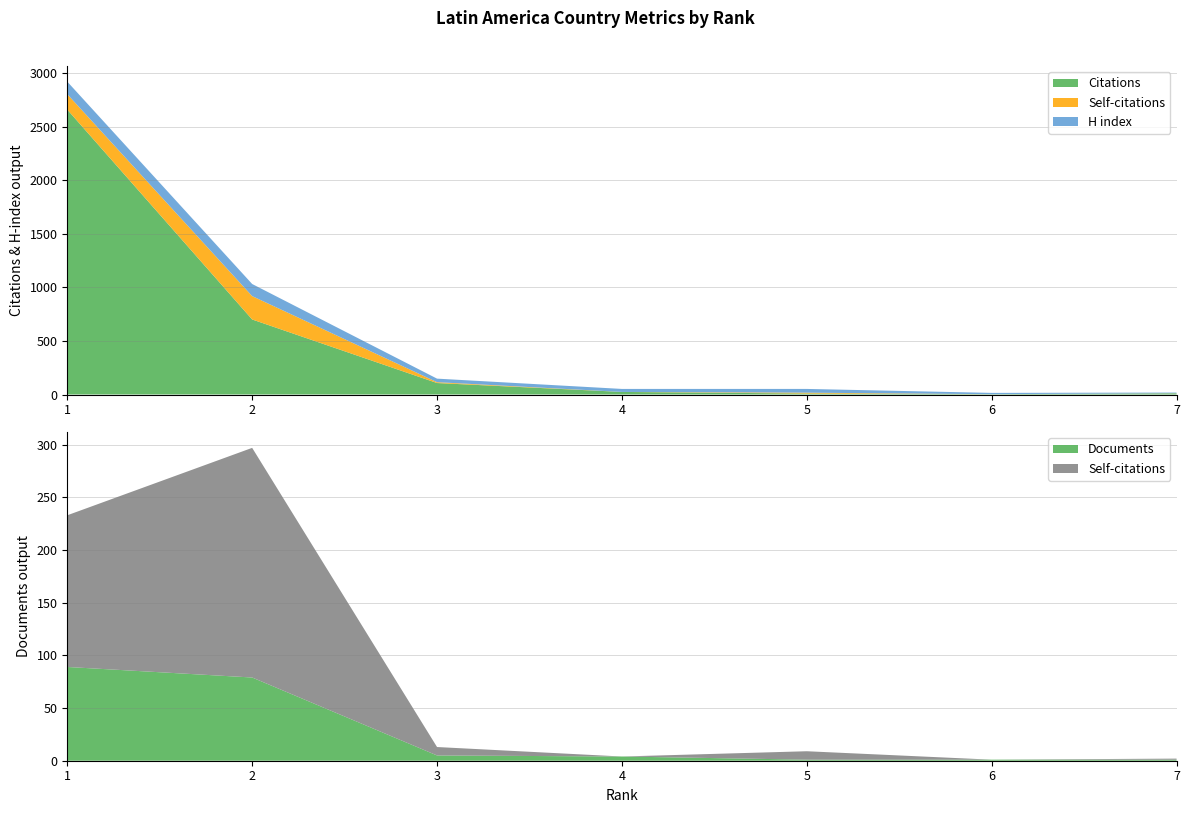

Reading left to right, transcribe all the data shown in this chart.

Citations: 2658	700	107	24	9	3	11
Self-citations: 144	218	8	0	8	0	1
H index: 117	113	33	28	35	12	6
Documents: 89	79	5	4	1	1	1